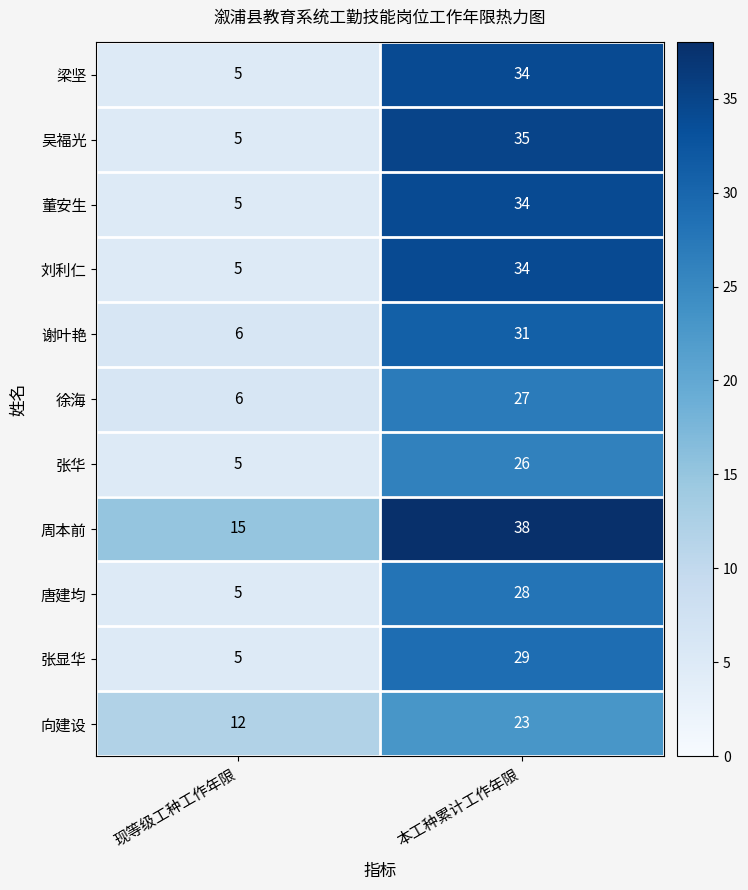

Which category has the lowest value across all series?

现等级工种工作年限